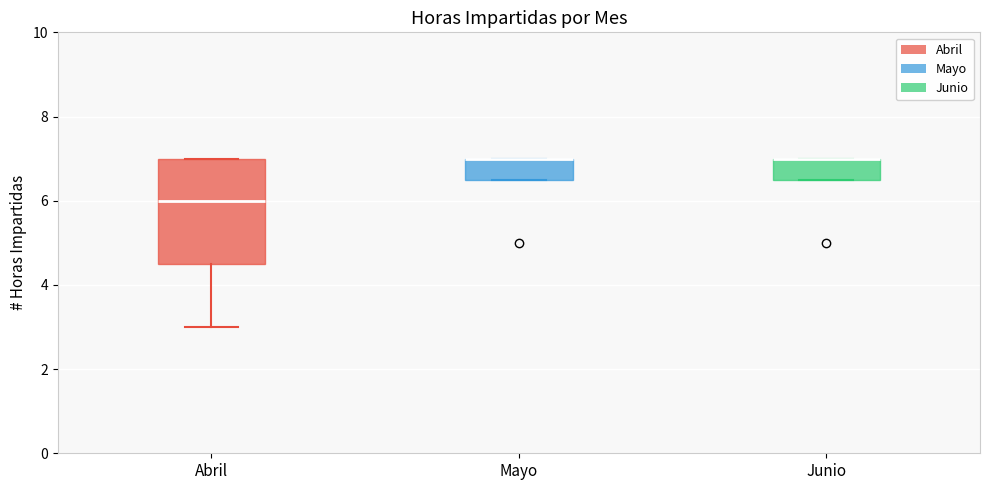

Where does the lower whisker of the box for Abril end on the y-axis? The values are not printed on the chart, so give them approximately, as read against the axis.

3.0